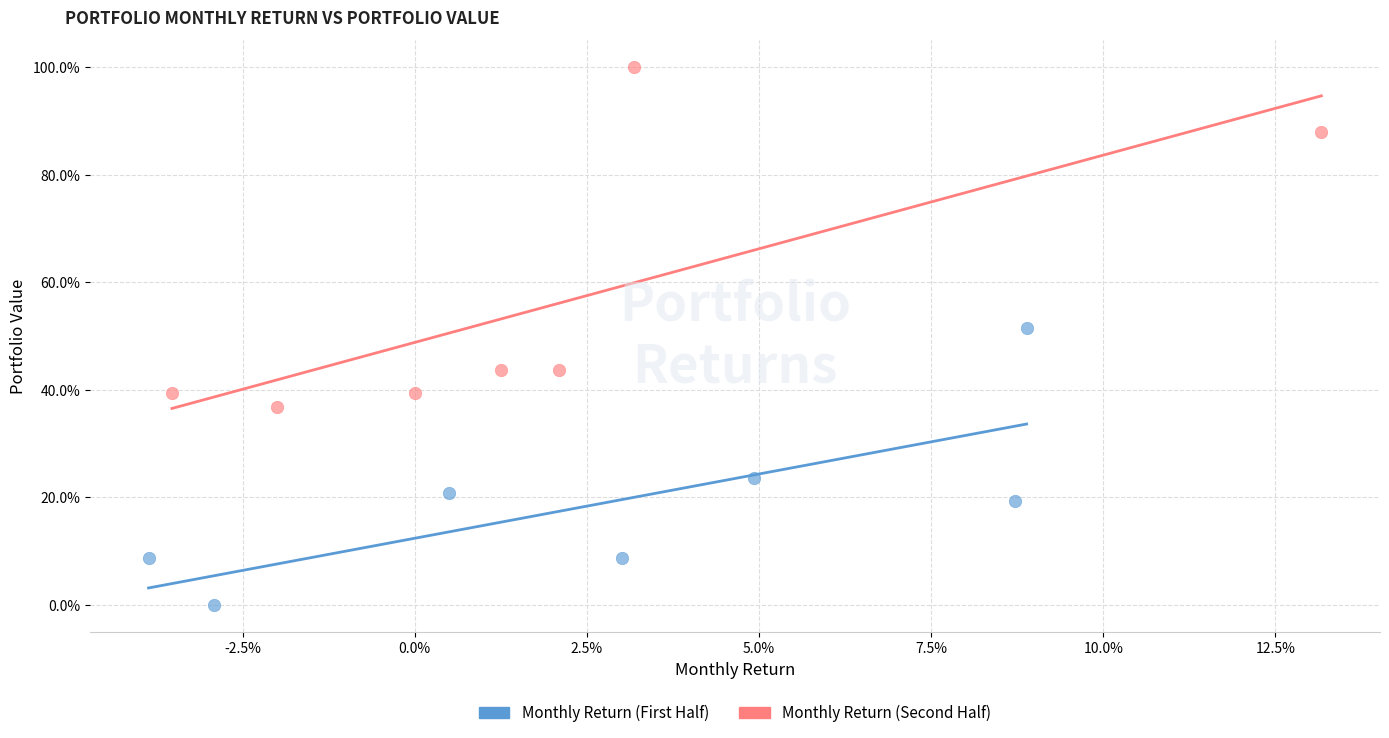

Which series reaches the maximum Y coordinate?

Monthly Return (Second Half)